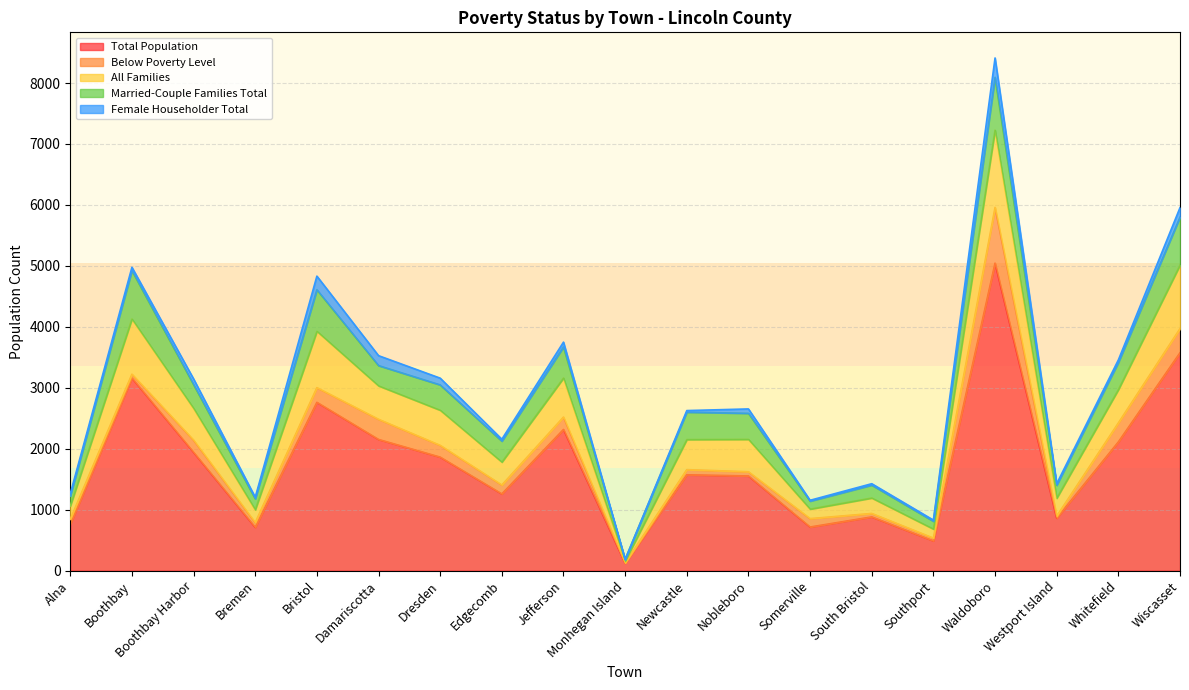

What is the label of the 12th point from the right?

Edgecomb